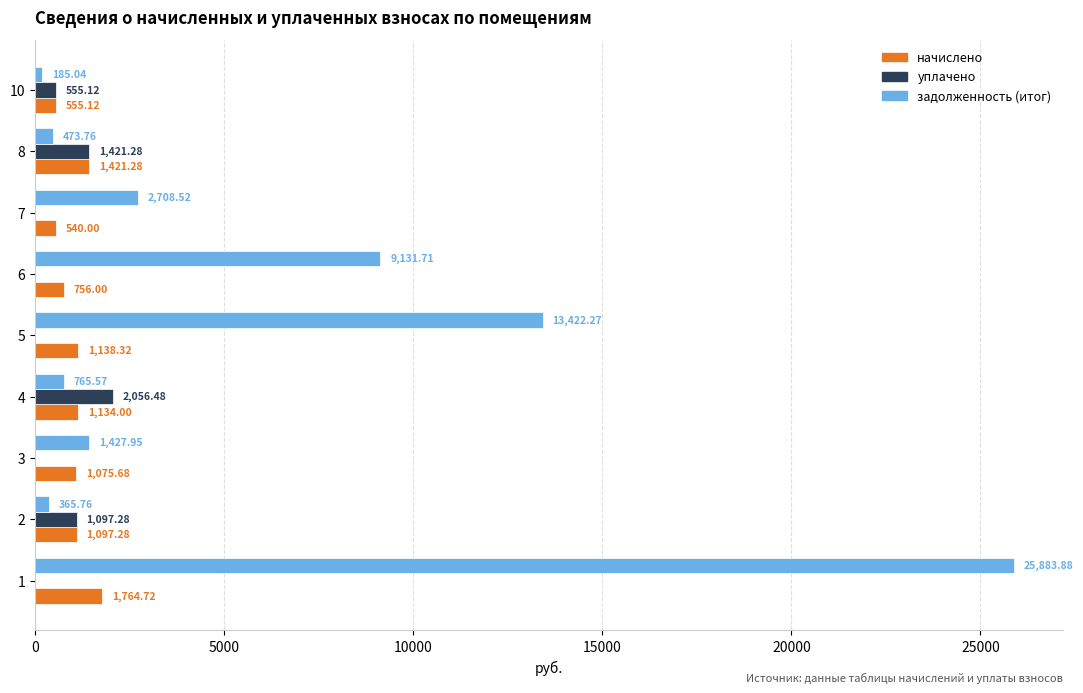

Which series has the widest spread of values?

задолженность (итог)